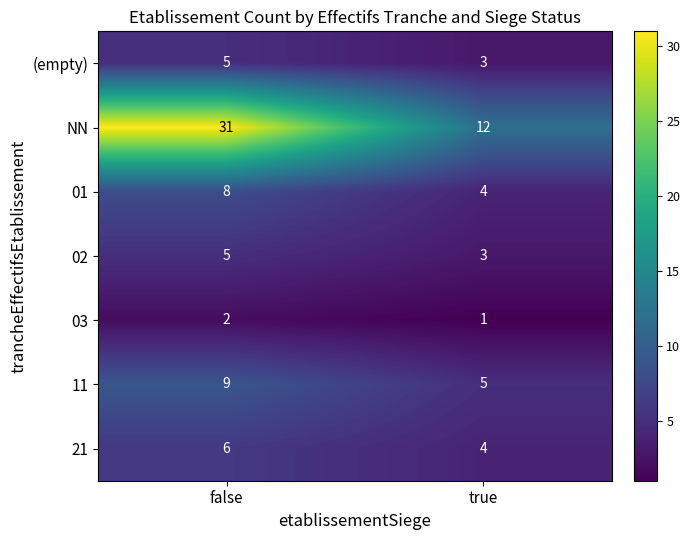

Which series has the largest range (max minus min)?

NN